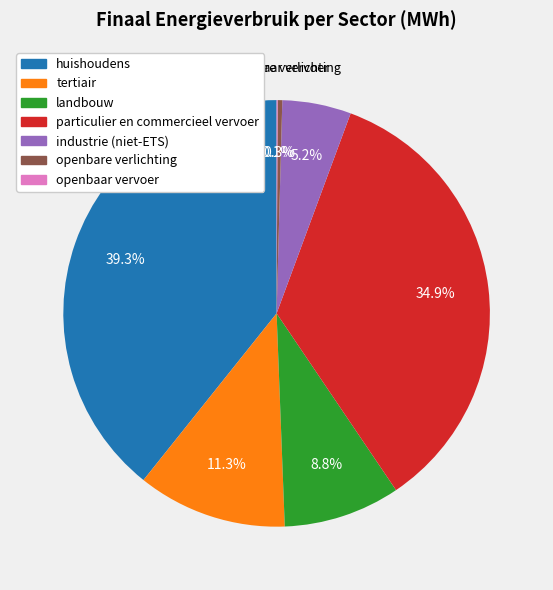

How much of the chart is everything except openbare verlichting?

99.7%